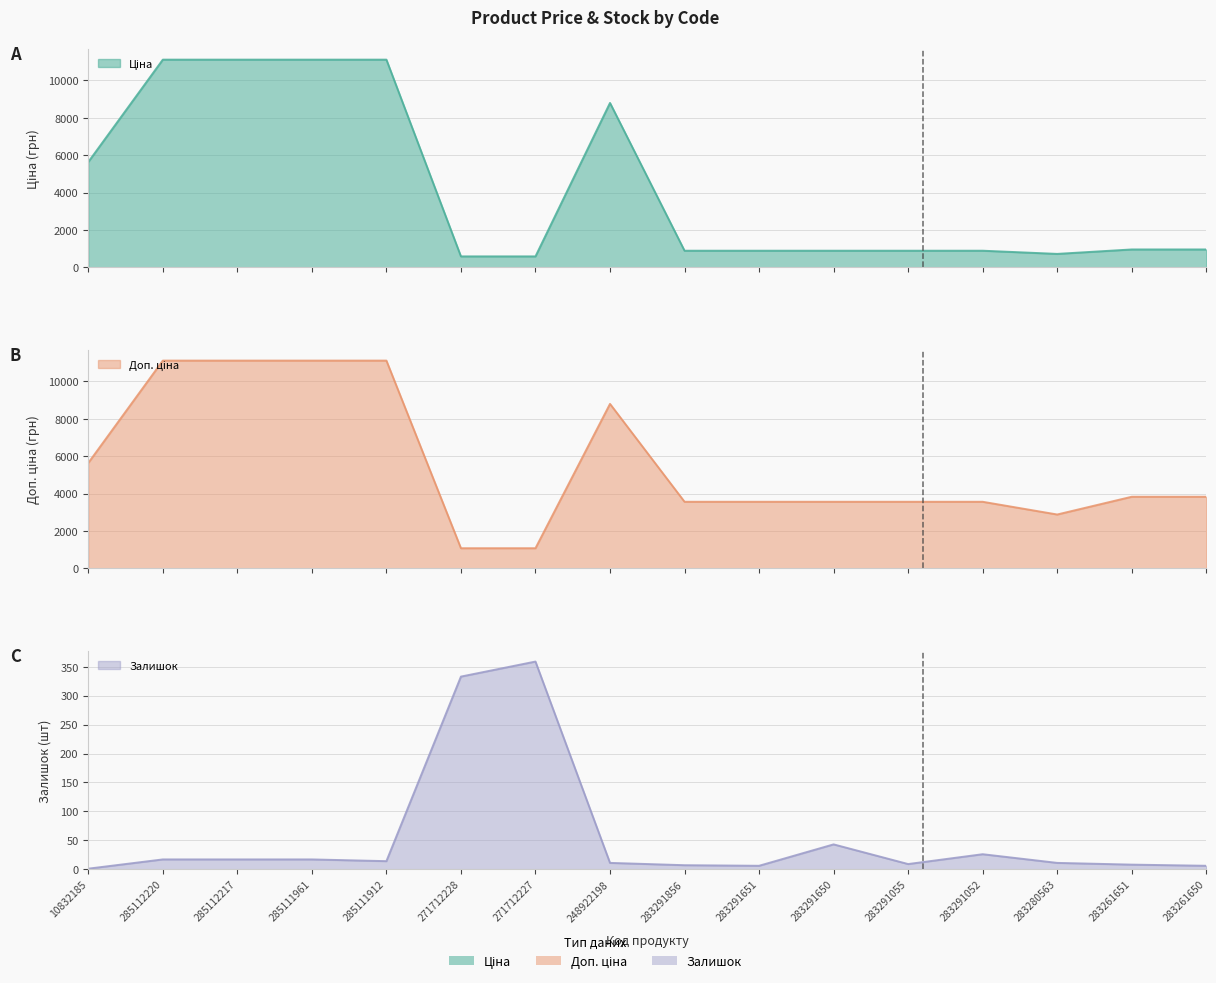

At 248922198, list the series in order from largest to smallest.

Ціна, Доп. ціна, Залишок